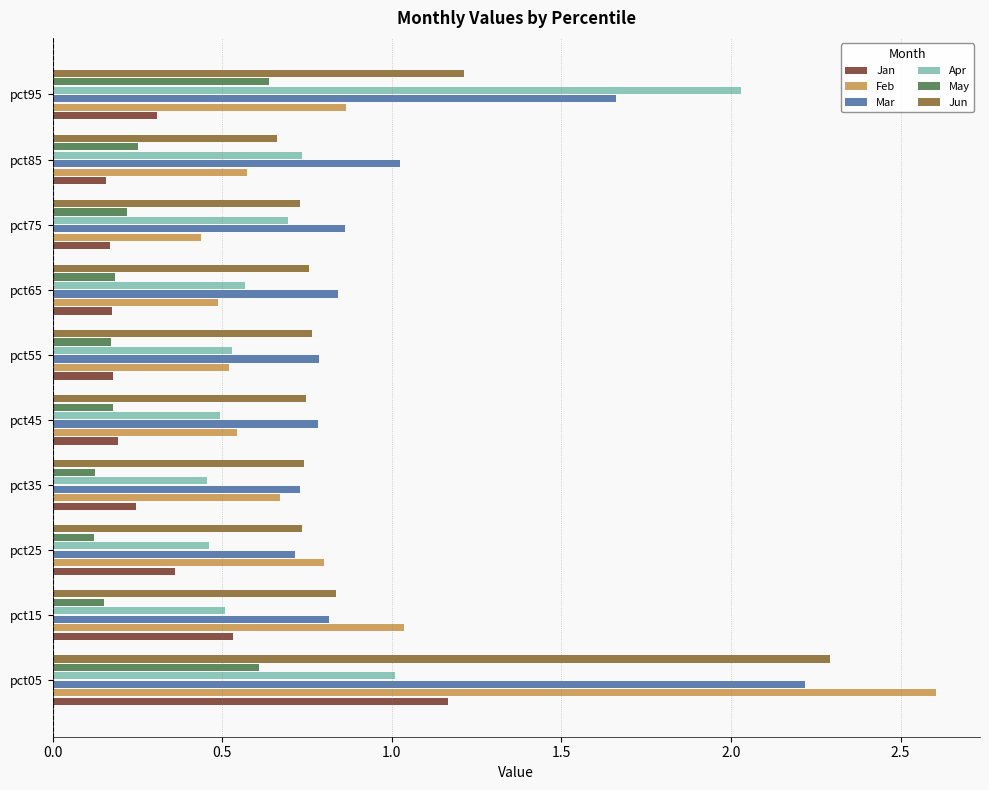

What is the difference between the maximum and second lowest values in the Mar series?

1.5